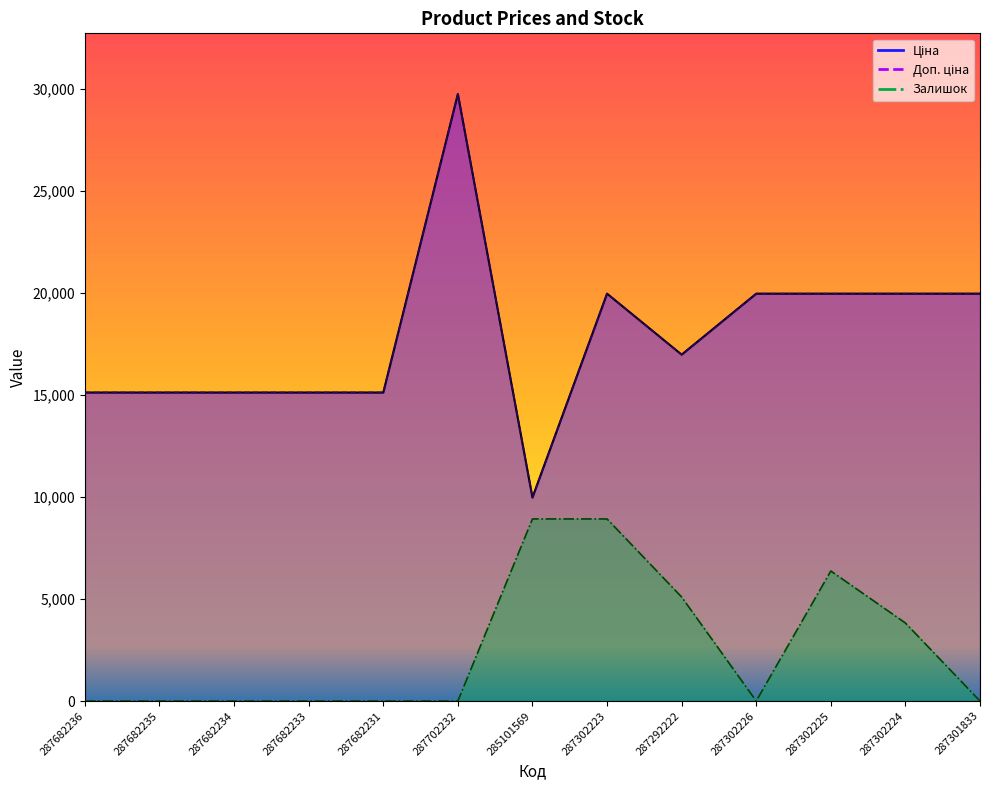

True or false: Залишок and Ціна cross at least once.

False